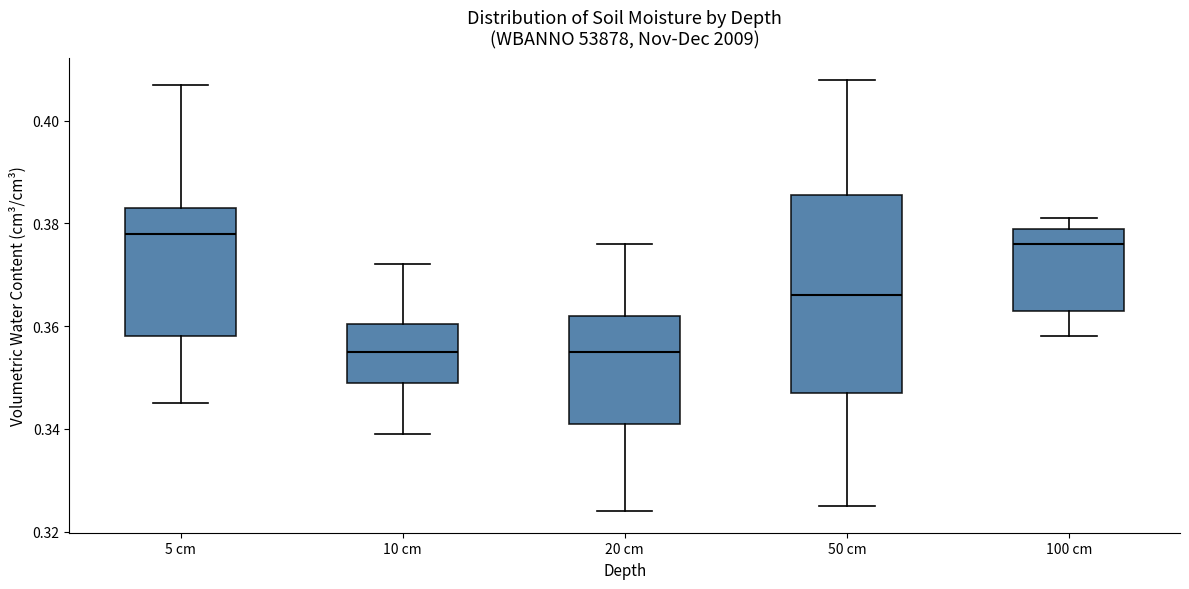

Reading left to right, transcribe this box plot: for each box, give where its median line is, the range the box spans, and where its two whiskers end, as read against the y-axis. The values are not printed on the chart, so give them approximately, as read against the axis.

5 cm: median 0.378, box 0.358 to 0.384, whiskers 0.346 to 0.408
10 cm: median 0.356, box 0.350 to 0.360, whiskers 0.340 to 0.372
20 cm: median 0.356, box 0.342 to 0.362, whiskers 0.324 to 0.376
50 cm: median 0.366, box 0.348 to 0.386, whiskers 0.326 to 0.408
100 cm: median 0.376, box 0.364 to 0.380, whiskers 0.358 to 0.382